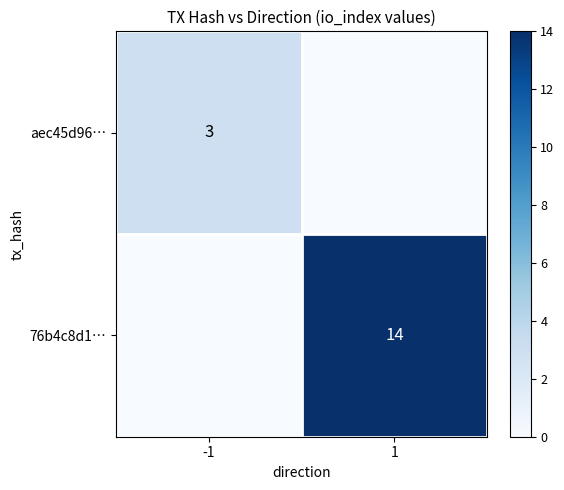

The 76b4c8d1… series shows 14 at 1. True or false?

True